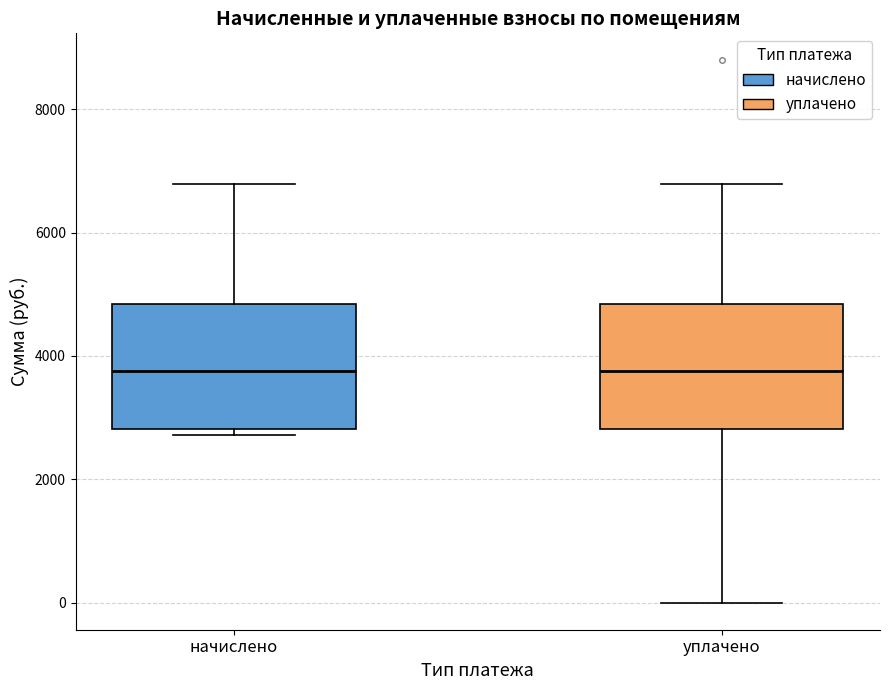

Reading left to right, transcribe this box plot: for each box, give where its median line is, the range the box spans, and where its two whiskers end, as read against the y-axis. The values are not printed on the chart, so give them approximately, as read against the axis.

начислено: median 3800, box 2800 to 4800, whiskers 2800 (just below the box's lower edge) to 6800
уплачено: median 3800, box 2800 to 4800, whiskers 0 to 6800